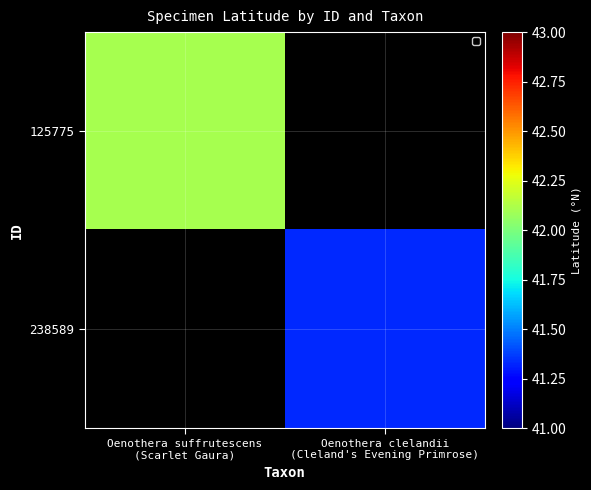

List the series in order of their overall mean, lowest first.

238589, 125775